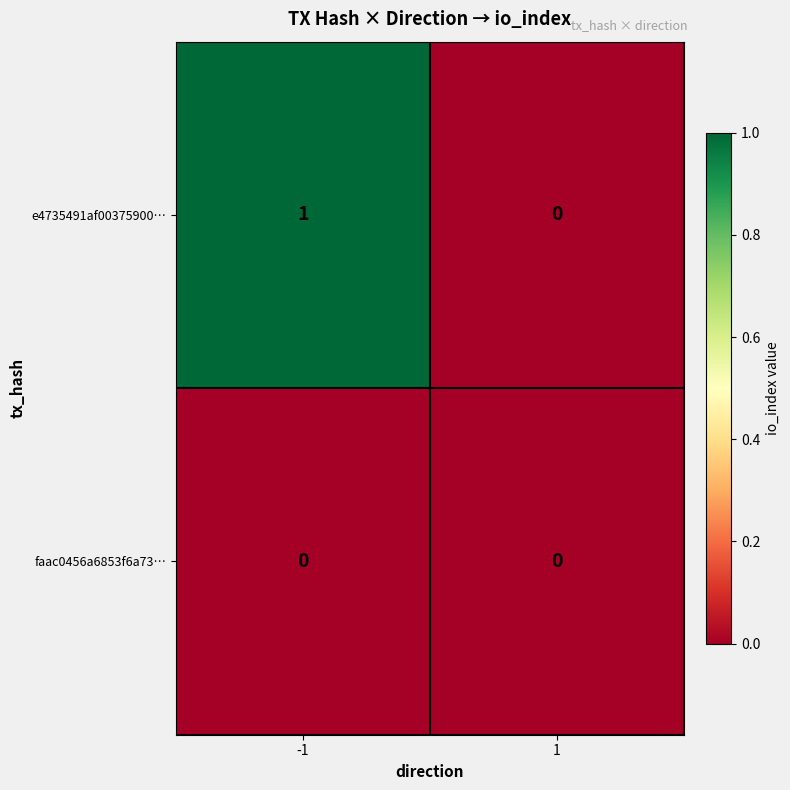

Rank the series by their average value, from lowest to highest.

faac0456a6853f6a73…, e4735491af00375900…